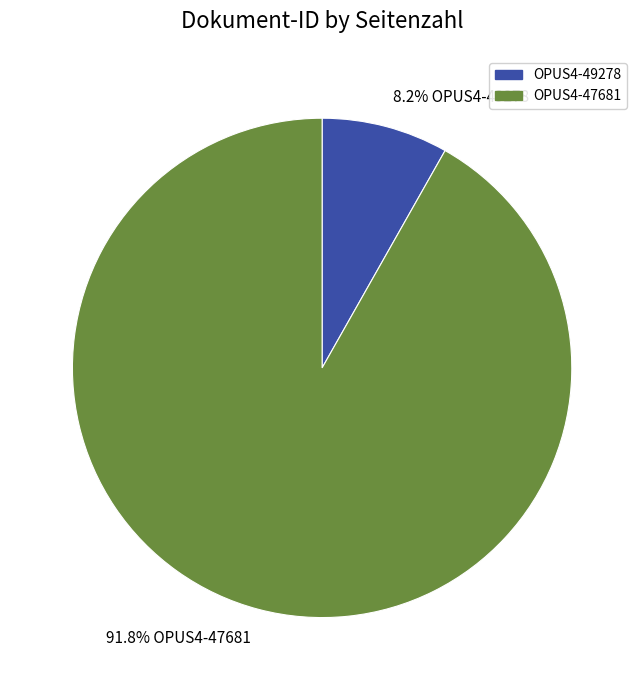

What percentage is NOT represented by 91.8% OPUS4-47681?

8.2%